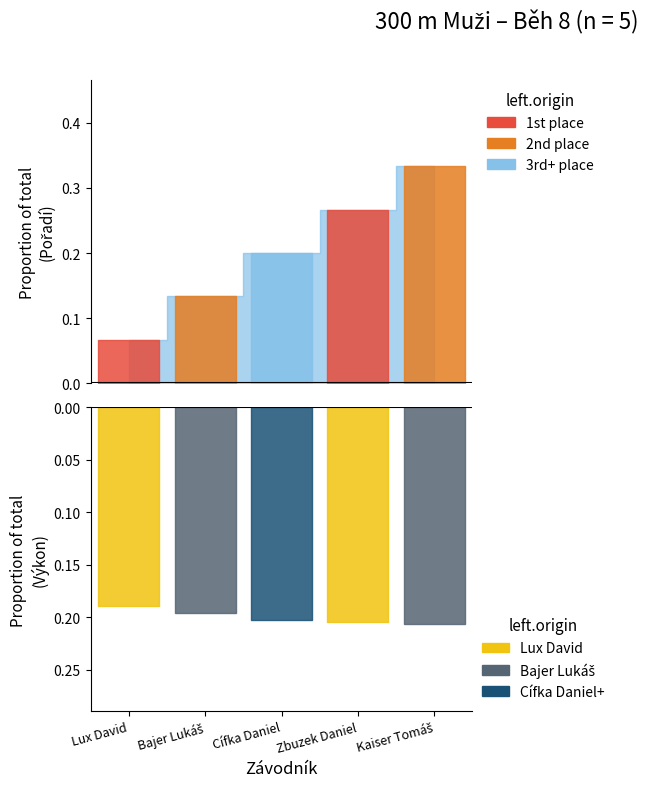

What is the change in value from Lux David to Kaiser Tomáš?

+0.3